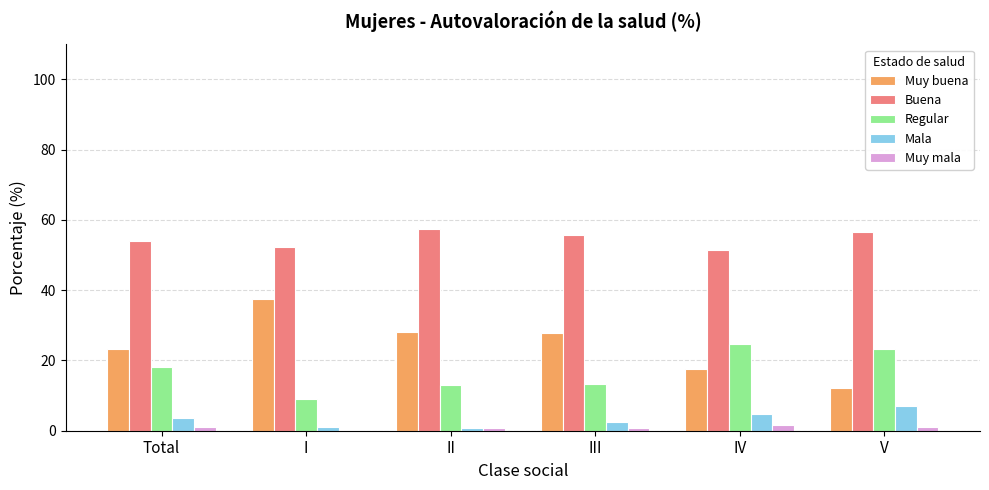

The Muy buena series shows 18.3 at V. True or false?

False